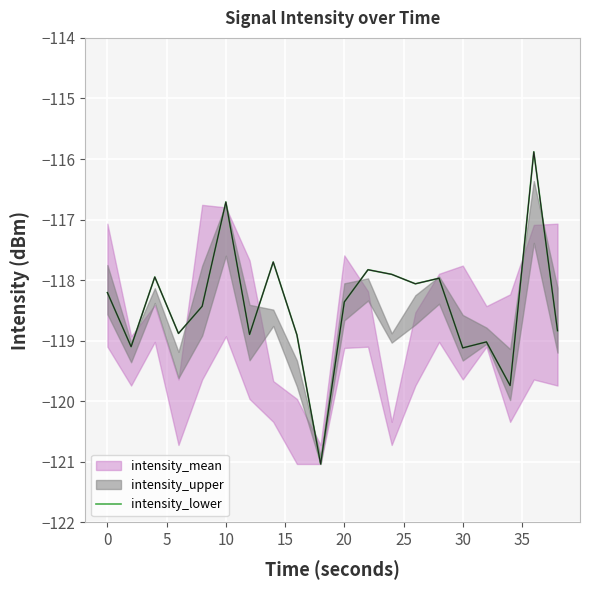

What is the minimum value for intensity_lower?

-121.0